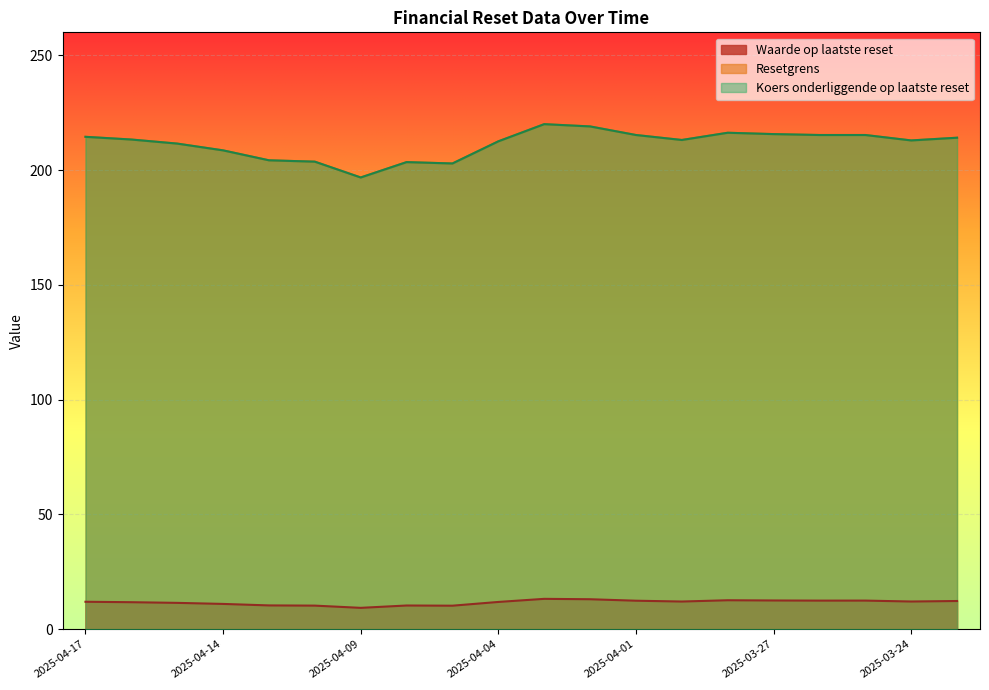

The Resetgrens series shows 121.5 at 2025-04-07. True or false?

False